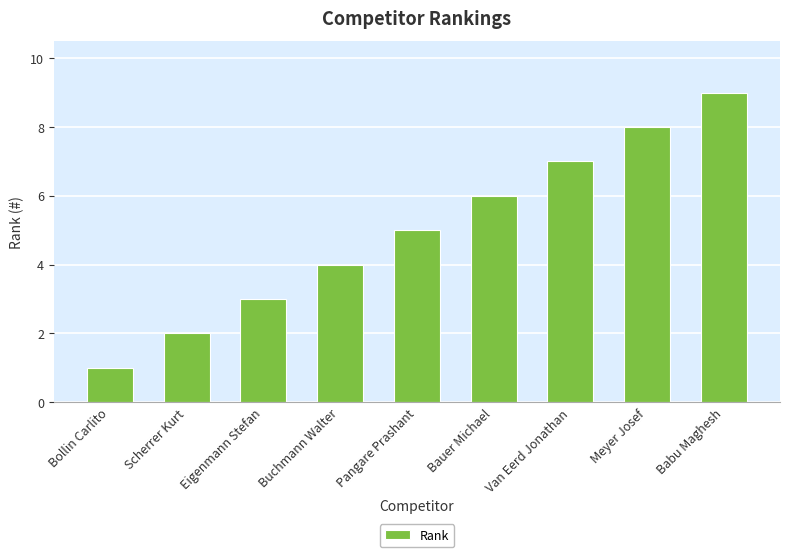

What is the greatest value displayed?

9